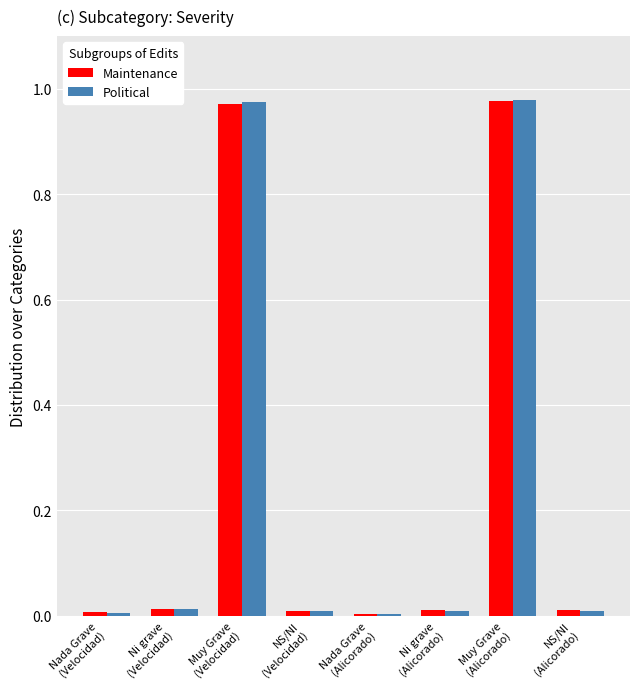

What is the sum of all Maintenance values?

2.0